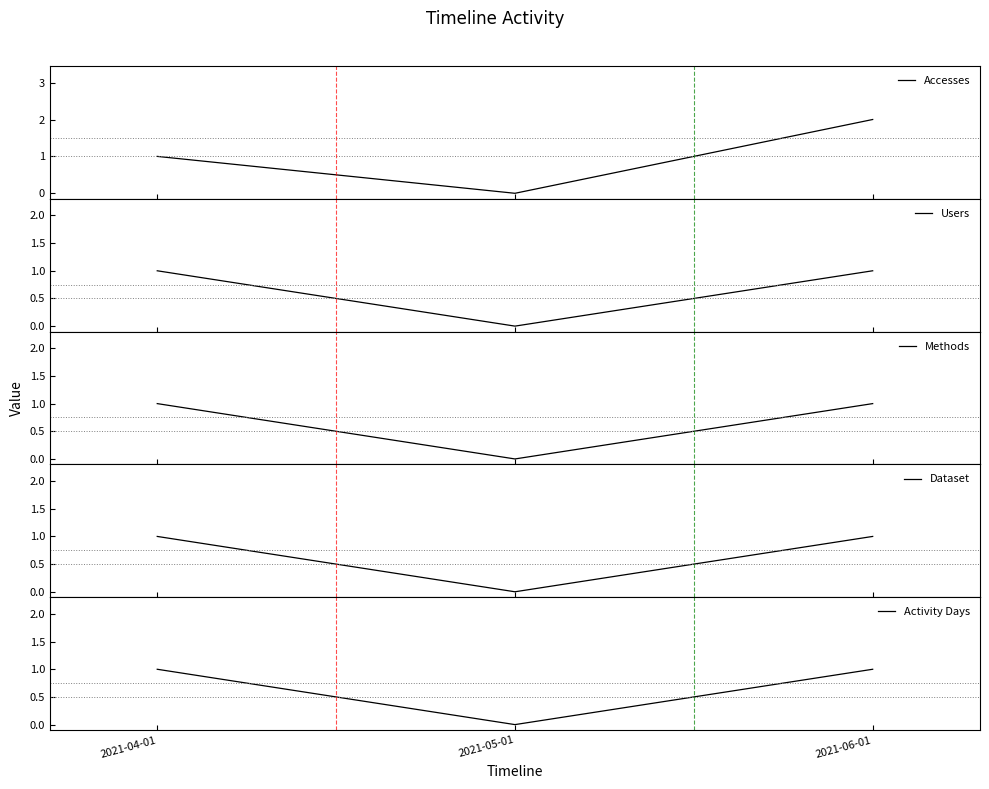

How many Accesses values are between 0 and 2?

3